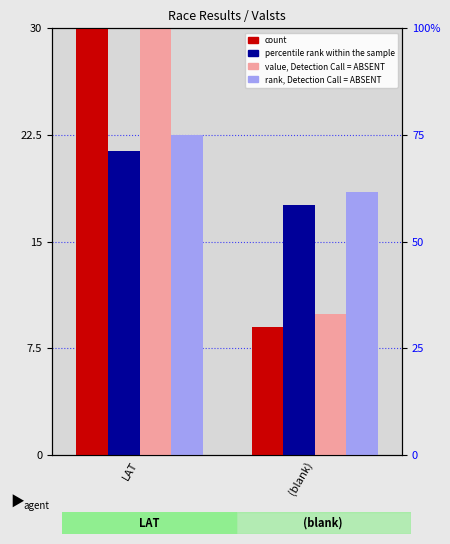

What is the label of the 2nd bar from the right?

LAT